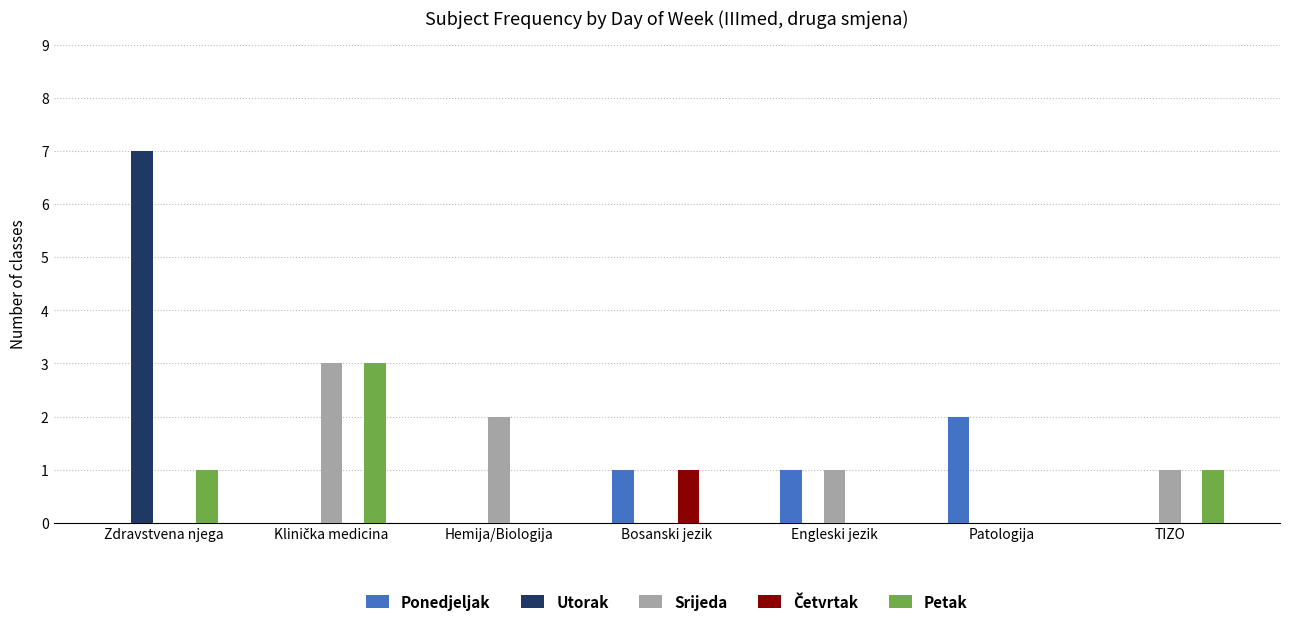

True or false: Srijeda has a value of 0 at Zdravstvena njega.

True